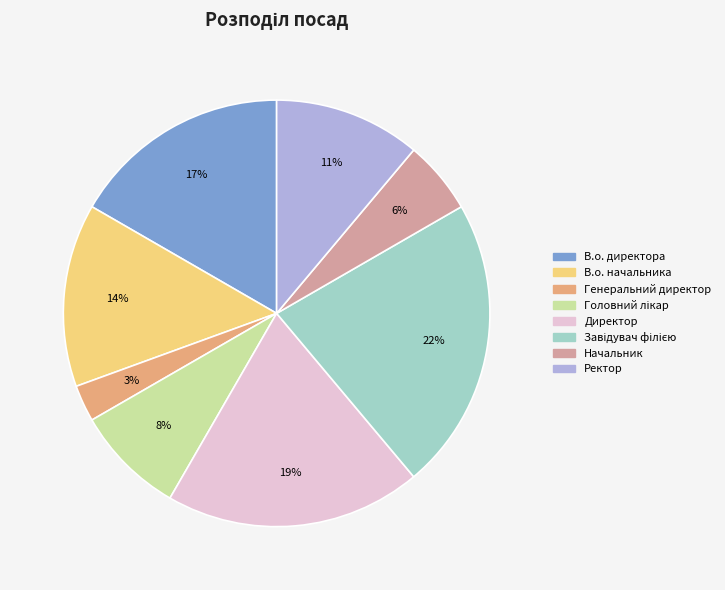

How many slices are in this pie chart?

8